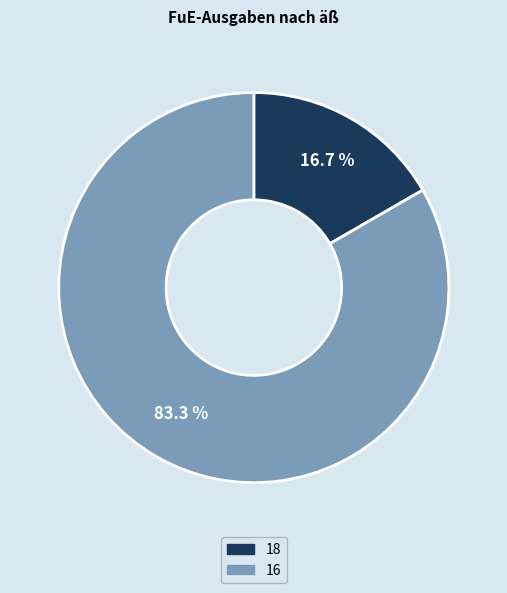

Which category has the smallest portion of the pie?

18